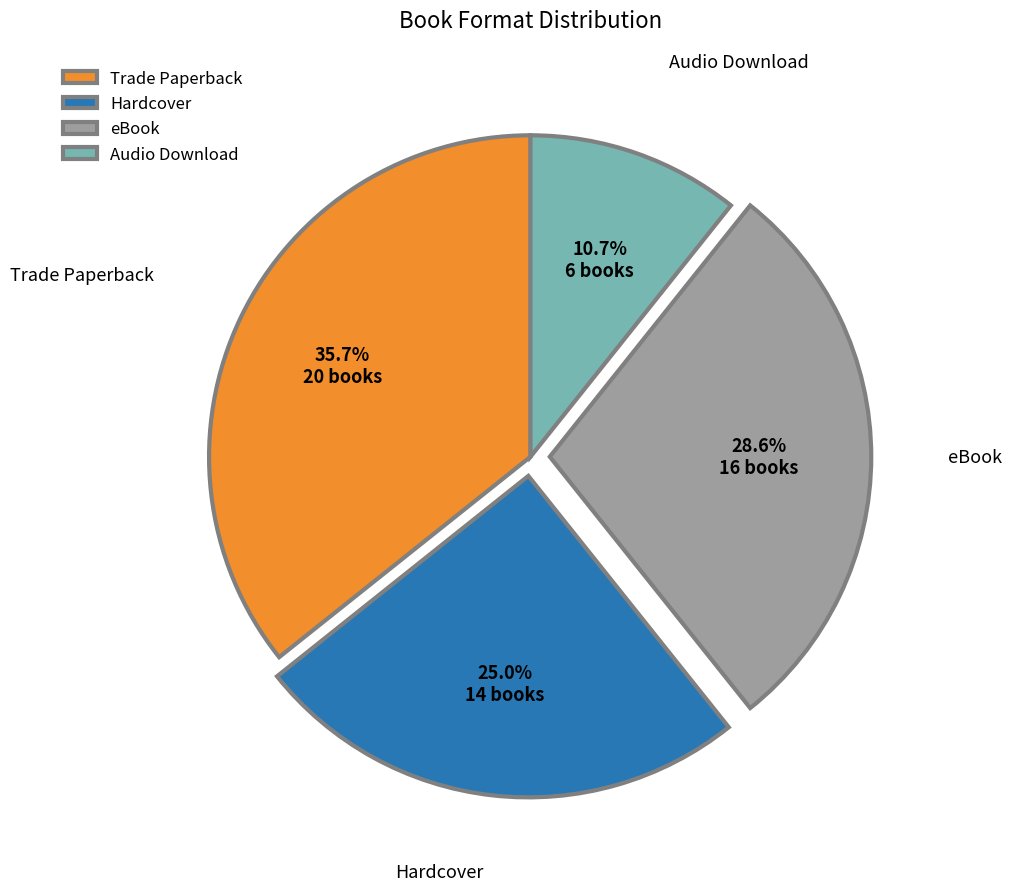

What is the ratio of the value at Hardcover to the value at Trade Paperback?

0.7